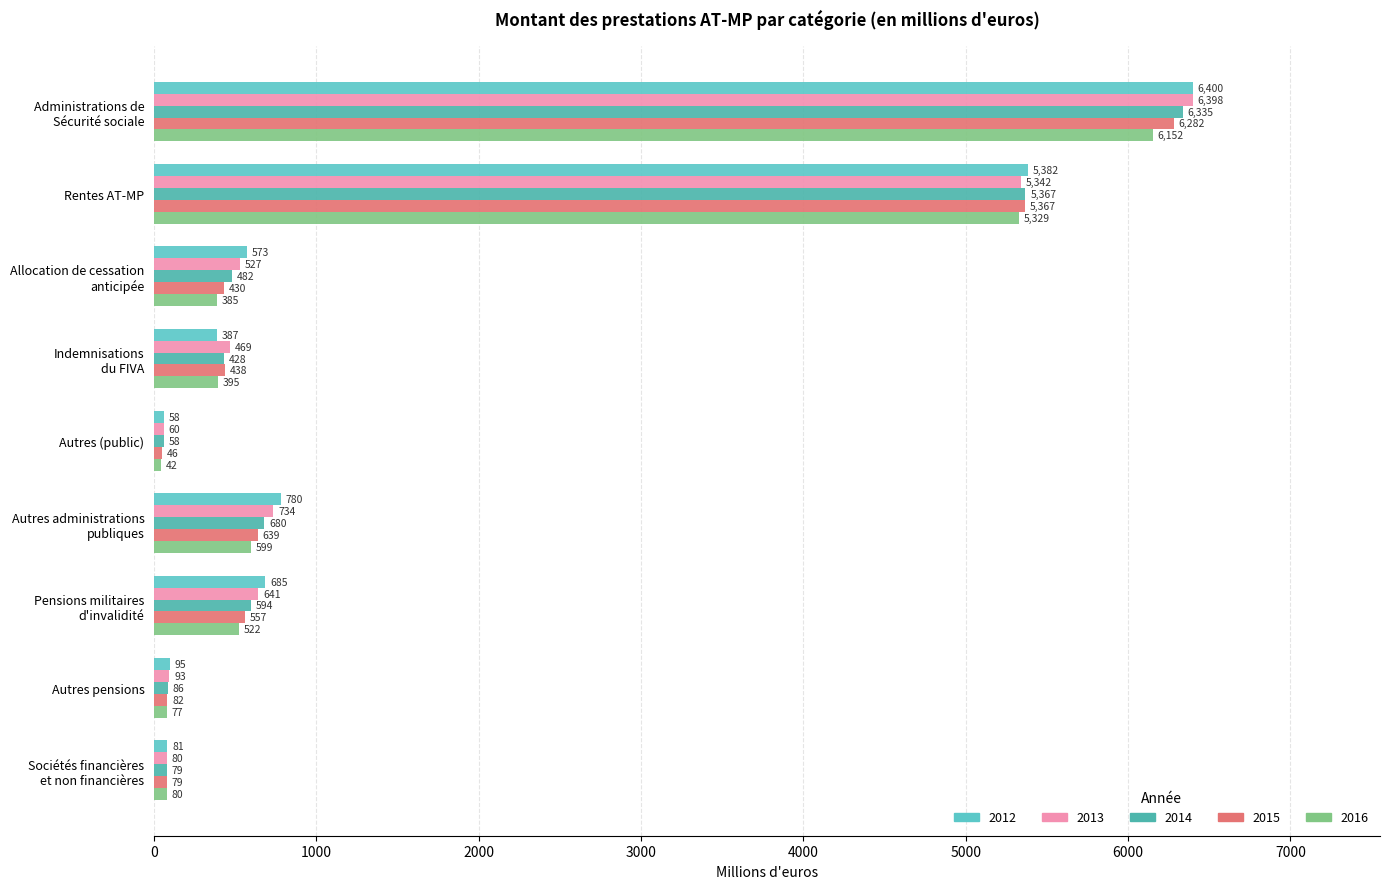

Which label corresponds to the largest value in the chart?

Administrations de
Sécurité sociale